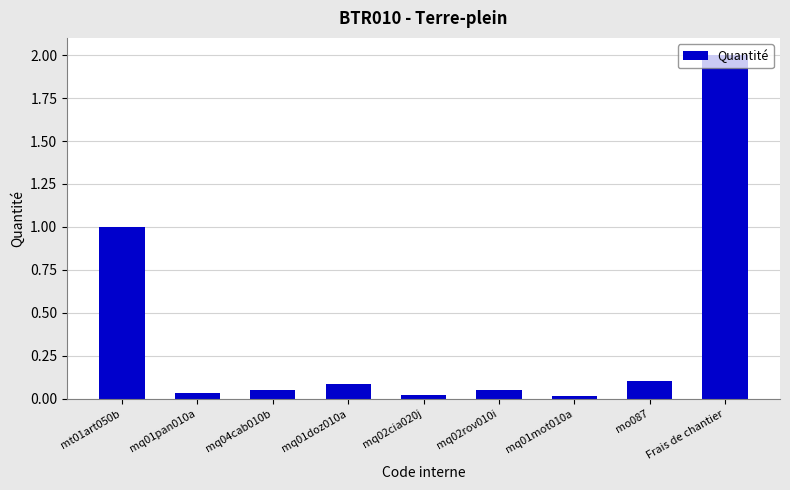

What is the average value?

0.4